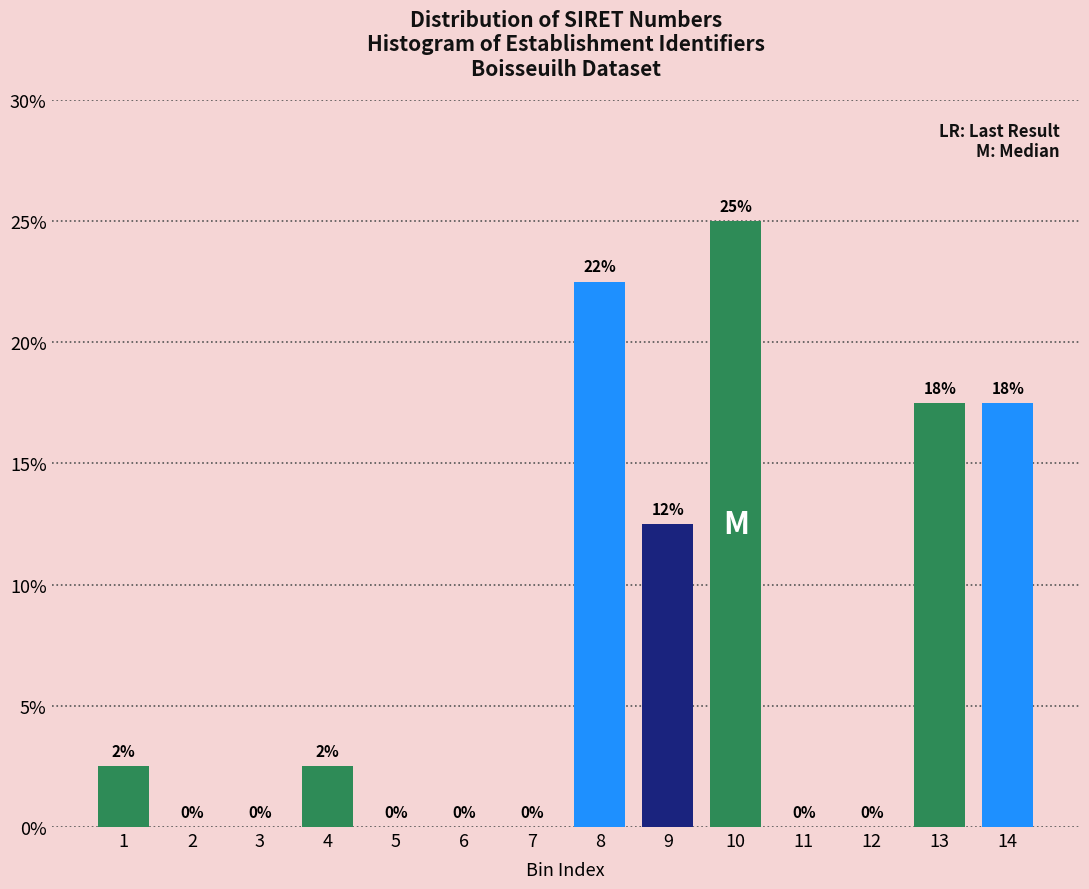

At which label is the value closest to 12?

9